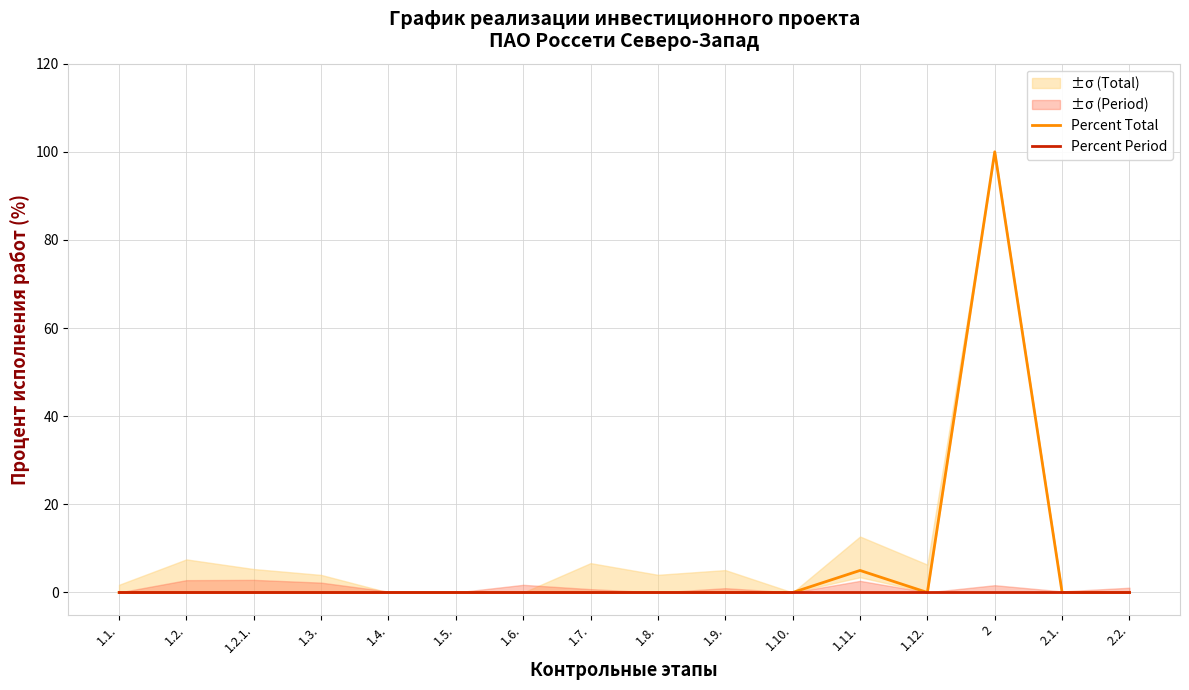

Reading left to right, transcribe all the data shown in this chart.

Percent Total: 0	0	0	0	0	0	0	0	0	0	0	5	0	100	0	0
Percent Period: 0	0	0	0	0	0	0	0	0	0	0	0	0	0	0	0